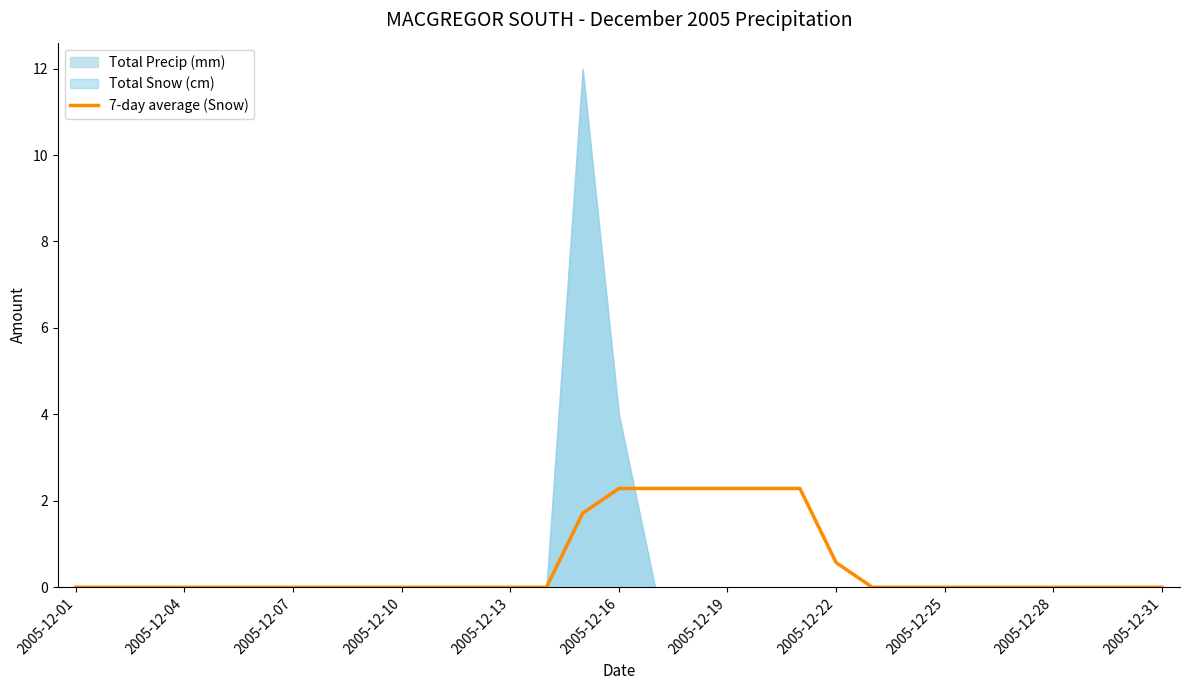

The value of 7-day average (Snow) at 2005-12-25 is 1.4. True or false?

False